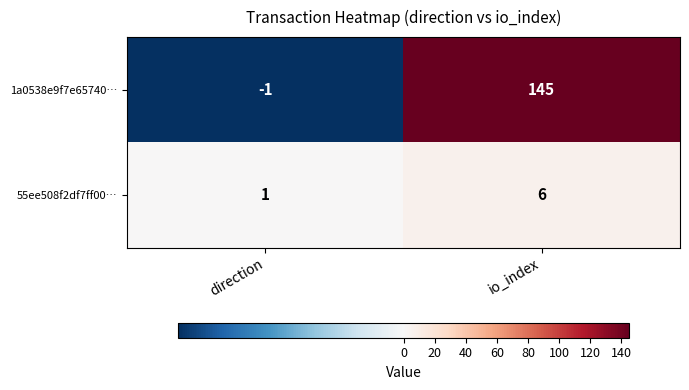

Count the number of data series in this chart.

2